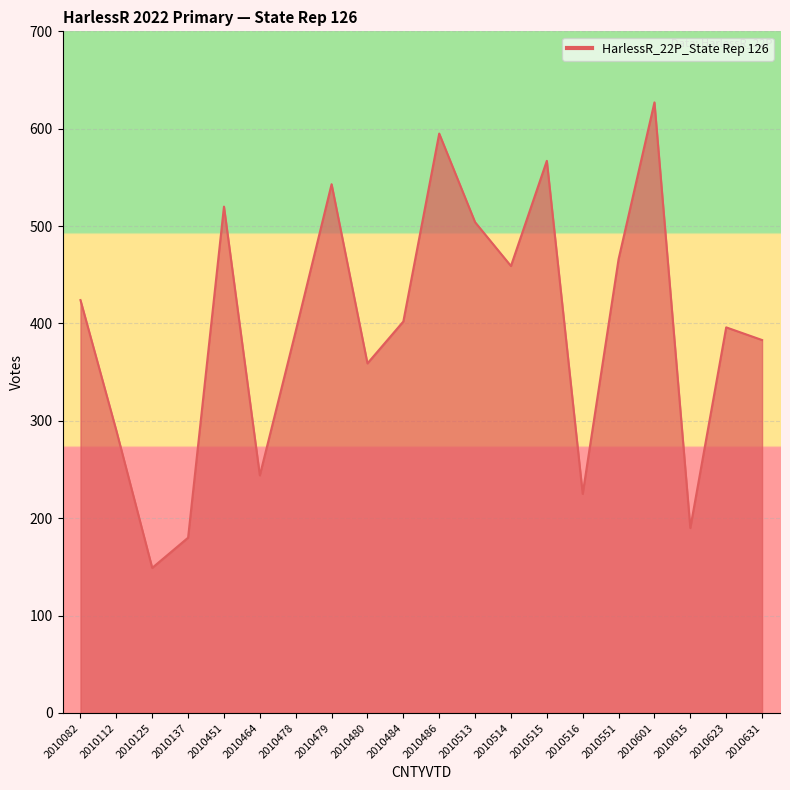

What is the change in value from 2010513 to 2010615?

-314